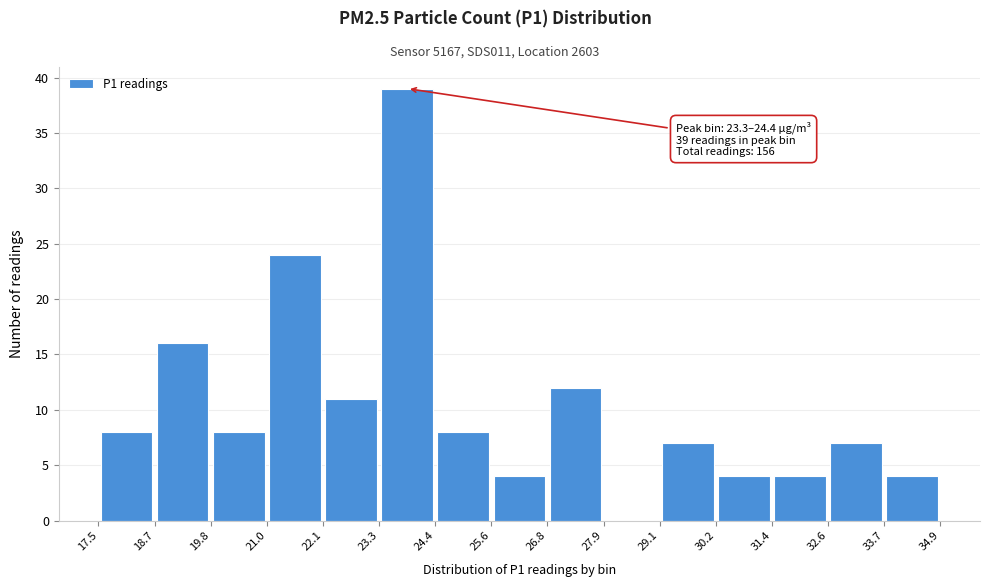

Over which range of the x-axis is the bar tallest?

23.3 to 24.4